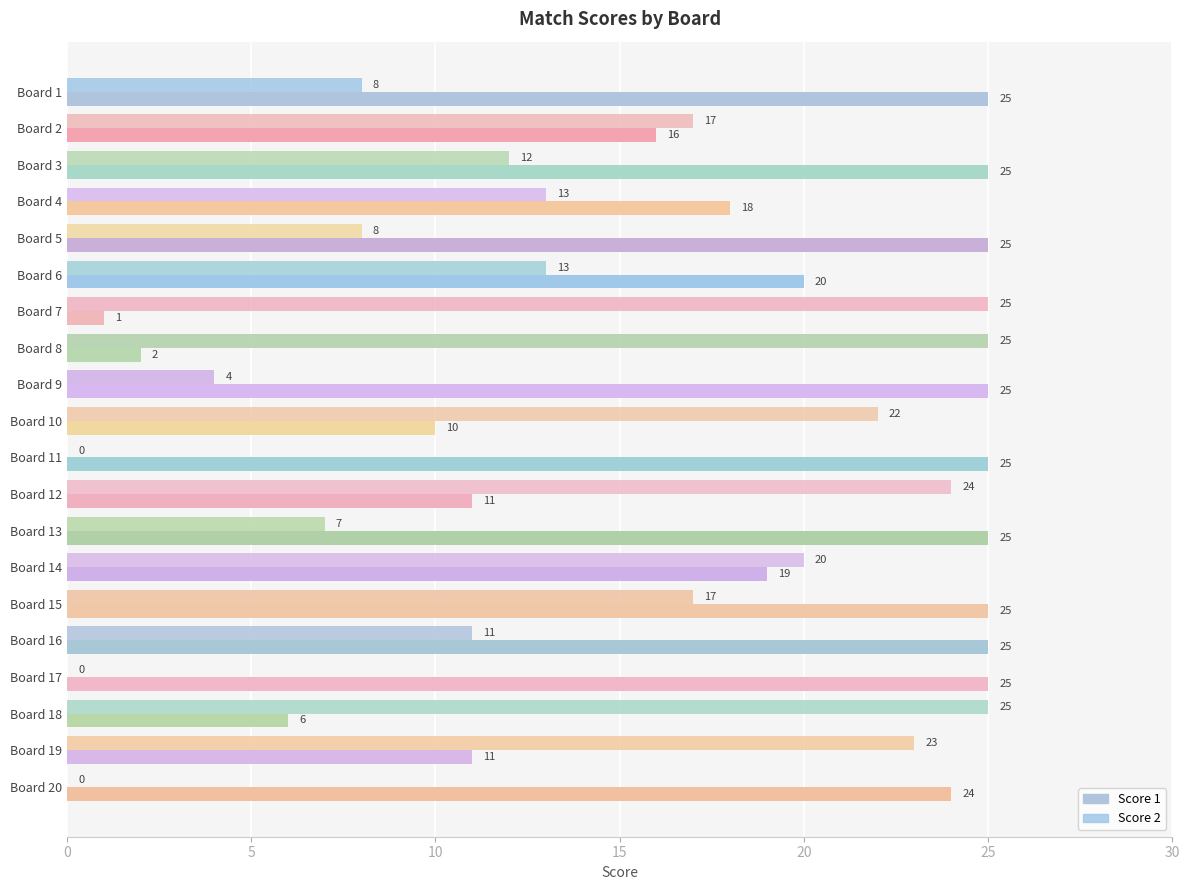

Count the number of categories in the chart.

20